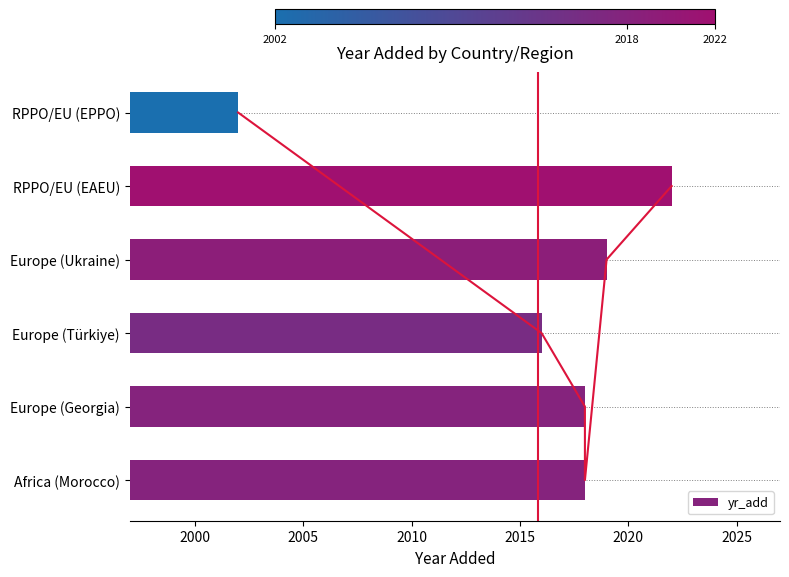

Is it true that yr_add equals 1342 at Africa (Morocco)?

False